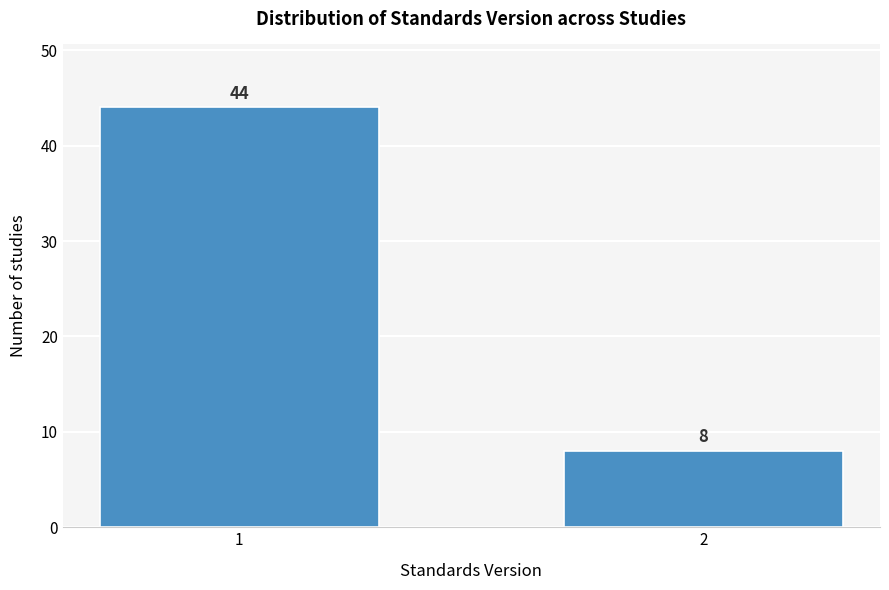

Reading left to right, list all the values displayed in this chart.

1=44	2=8